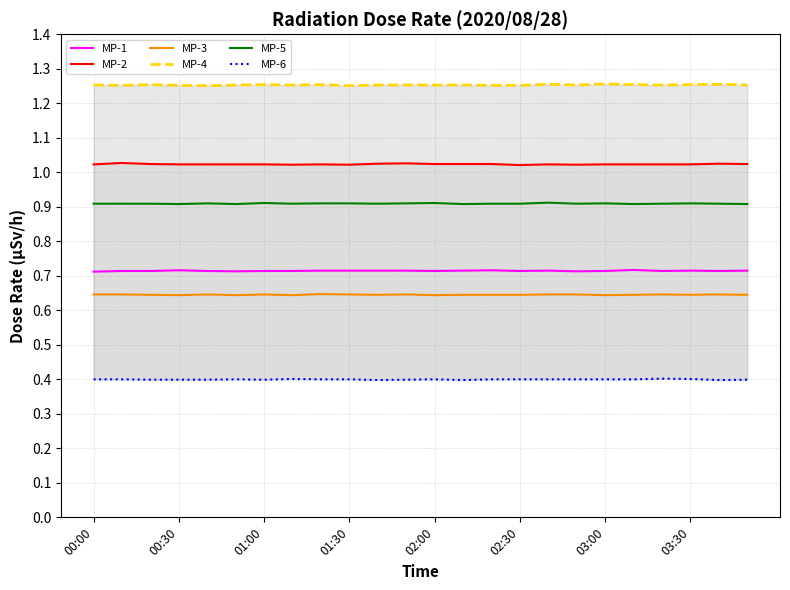

Count the MP-1 values in the range 0 to 1.

24